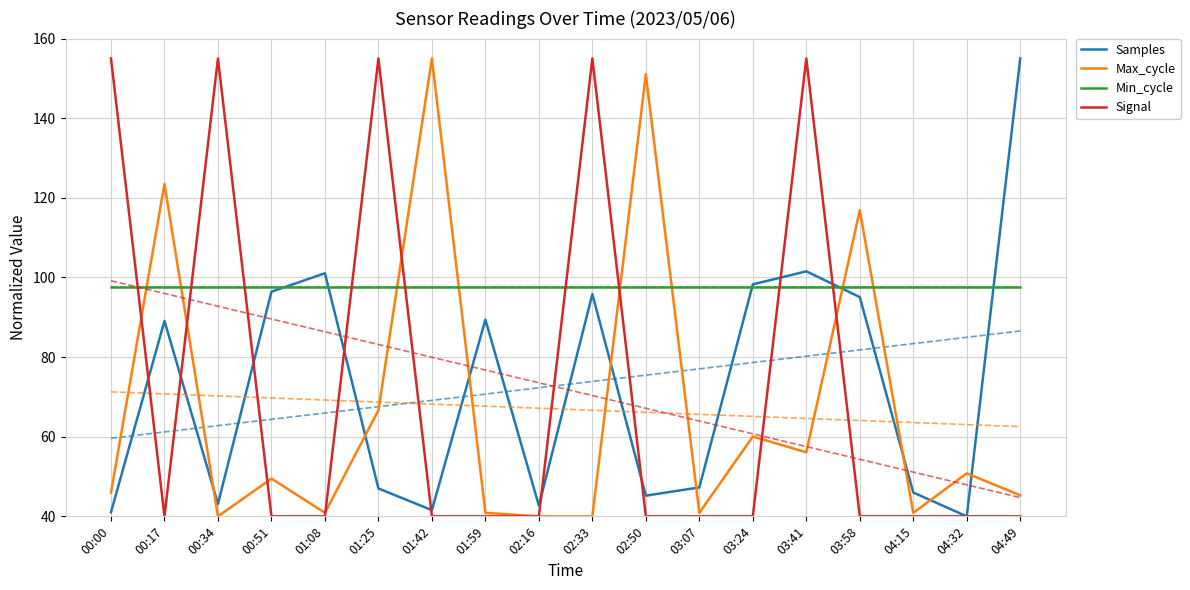

At which category is the sum across all series the highest?

03:41